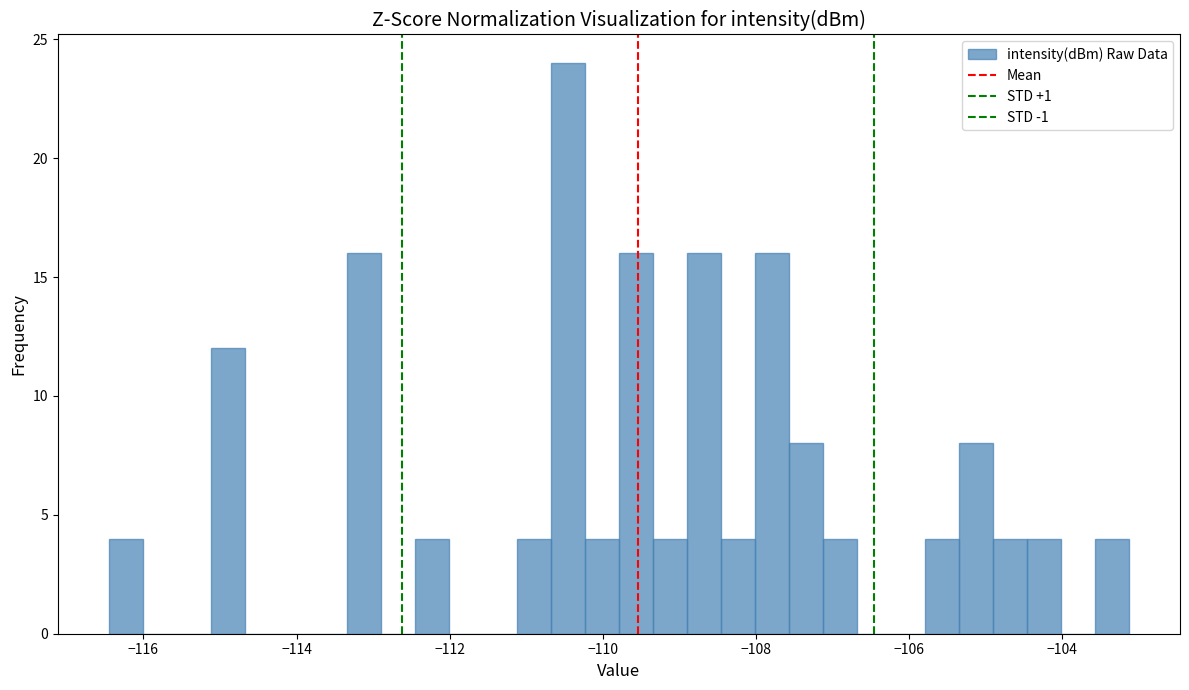

Read against the x-axis, roughly where is the centre of the tallest bar?

-110.4